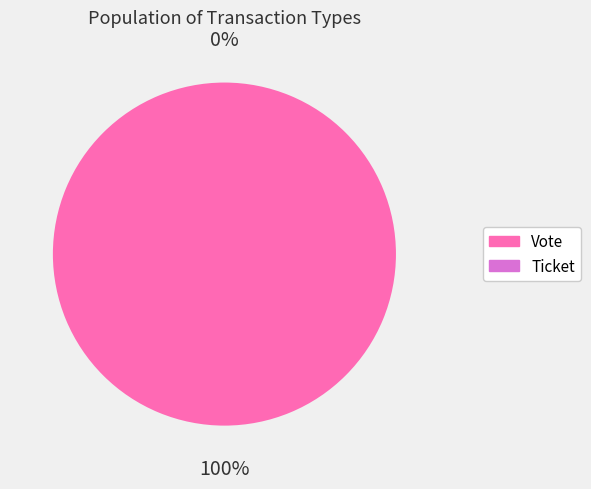

Combined, do Ticket and Vote account for over 50%?

Yes